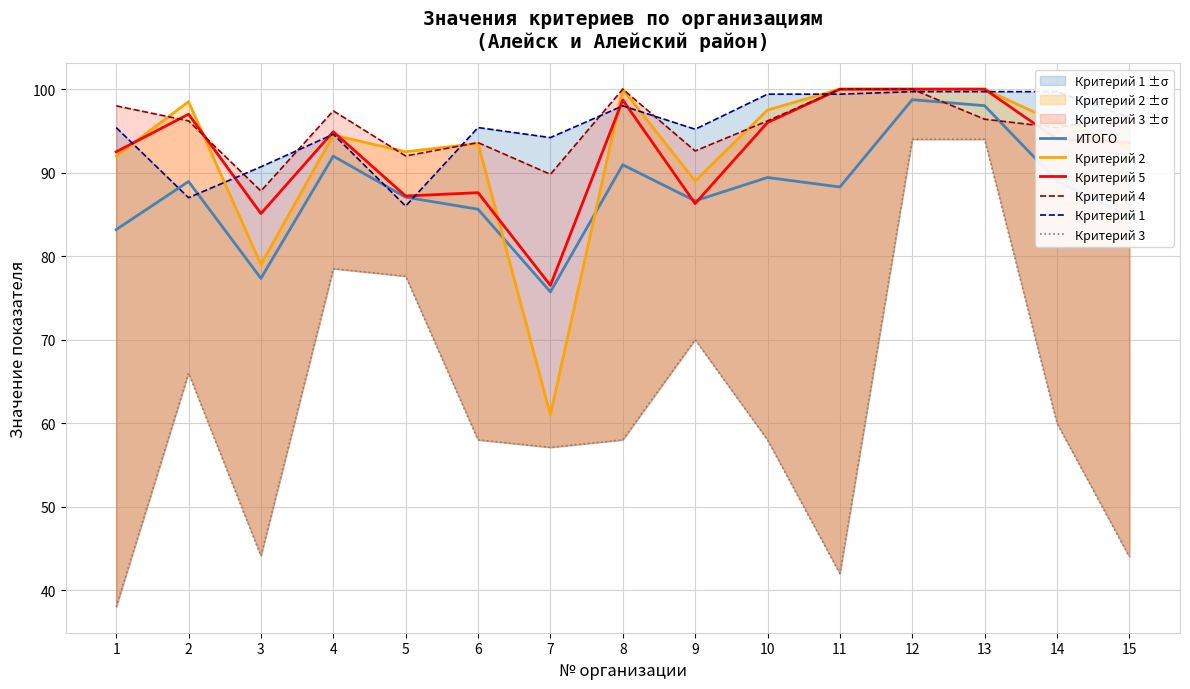

Reading right to left, extract all data points from this chart.

ИТОГО: 15=84.8	14=89.0	13=98.0	12=98.7	11=88.3	10=89.4	9=86.6	8=90.9	7=75.7	6=85.6	5=87.1	4=92.0	3=77.3	2=88.9	1=83.2
Критерий 2: 15=93.0	14=96.0	13=100.0	12=100.0	11=100.0	10=97.5	9=89.0	8=100.0	7=61.0	6=93.5	5=92.5	4=94.5	3=79.0	2=98.5	1=92.0
Критерий 5: 15=93.6	14=94.0	13=100.0	12=100.0	11=100.0	10=96.0	9=86.3	8=98.7	7=76.5	6=87.6	5=87.2	4=94.9	3=85.1	2=97.0	1=92.5
Критерий 4: 15=96.8	14=95.4	13=96.4	12=100.0	11=100.0	10=96.2	9=92.6	8=100.0	7=89.8	6=93.6	5=92.0	4=97.4	3=87.8	2=96.2	1=98.0
Критерий 1: 15=96.6	14=99.7	13=99.7	12=99.7	11=99.4	10=99.4	9=95.2	8=98.0	7=94.2	6=95.4	5=86.0	4=94.6	3=90.7	2=87.0	1=95.4
Критерий 3: 15=44.0	14=60.0	13=94.0	12=94.0	11=42.0	10=58.0	9=70.0	8=58.0	7=57.1	6=58.0	5=77.6	4=78.5	3=44.1	2=66.0	1=38.0